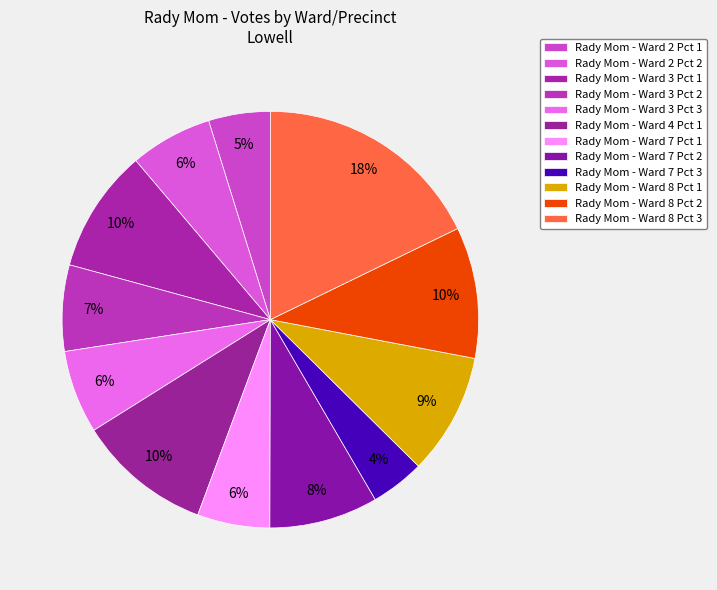

Count the number of slices in the pie.

12